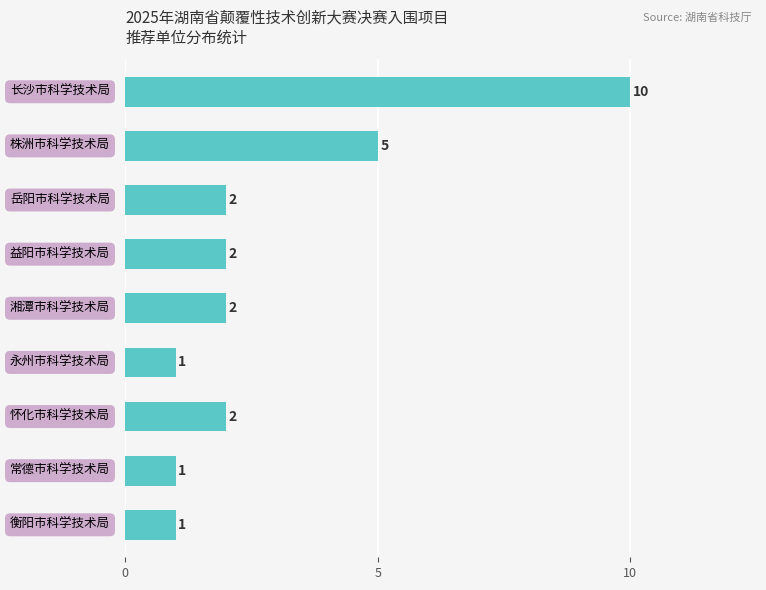

What is the average value?

3